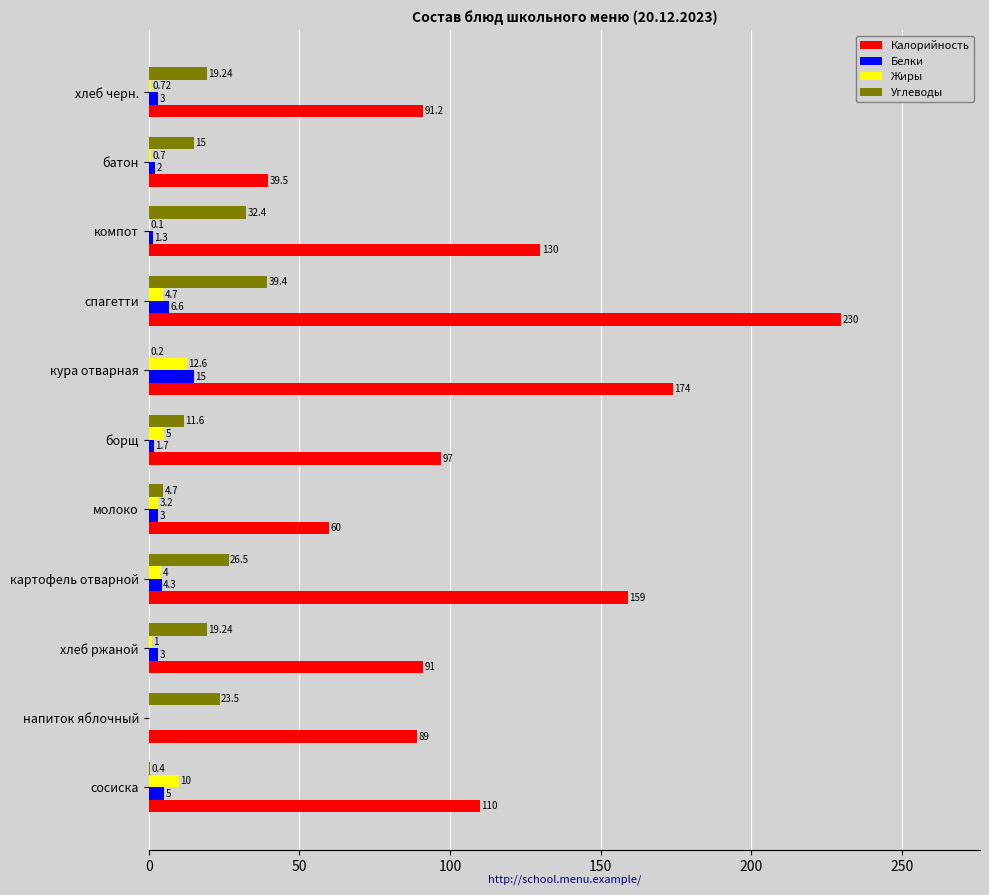

What are all the series names shown in the legend?

Калорийность, Белки, Жиры, Углеводы